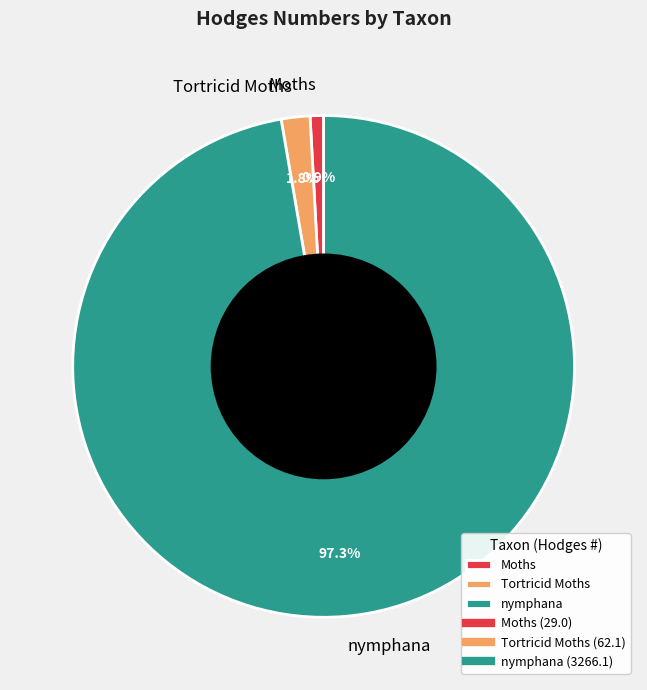

Which slice represents more than half of the pie?

nymphana